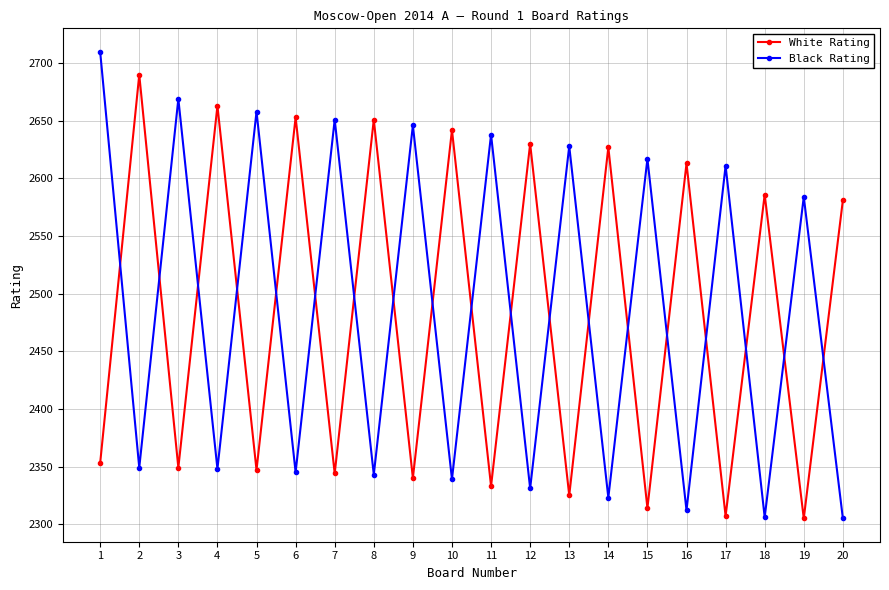

What is the sum of all White Rating values?

49653